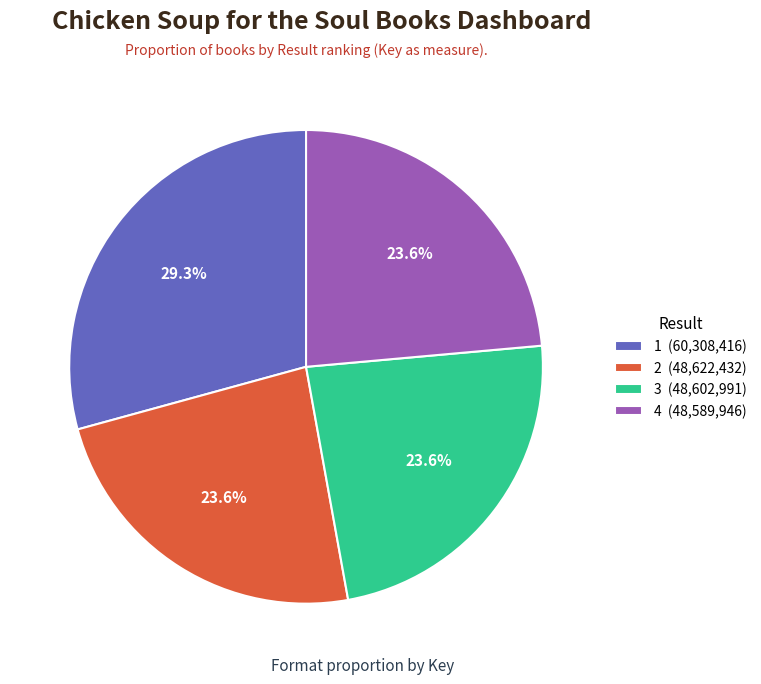

What is the total percentage of 3 (48,602,991) and 2 (48,622,432)?

47.2%